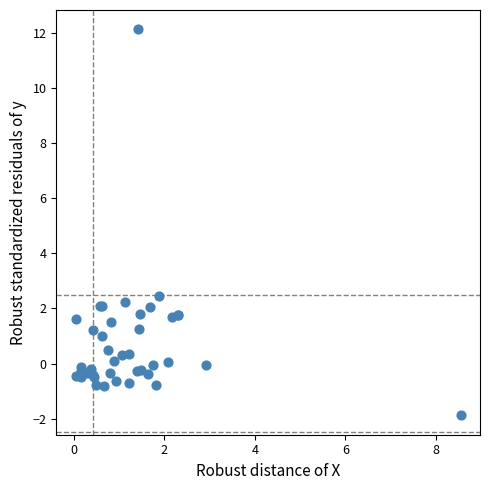

What Y value in the scatter plot is closest to 5?

2.4